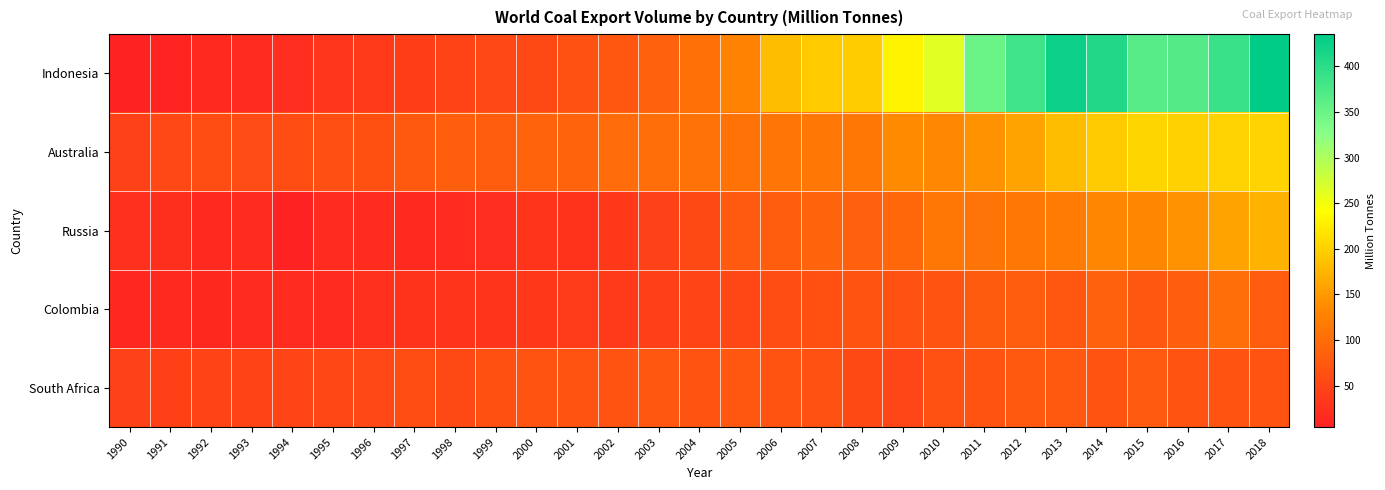

Reading left to right, transcribe all the data shown in this chart.

Indonesia: 1990=4.6	1991=7.2	1992=15.3	1993=16.7	1994=20.0	1995=31.1	1996=36.1	1997=41.4	1998=47.3	1999=54.9	2000=56.2	2001=65.6	2002=72.2	2003=87.0	2004=104.1	2005=127.4	2006=181.6	2007=193.1	2008=198.0	2009=231.4	2010=263.1	2011=350.1	2012=383.9	2013=424.1	2014=408.2	2015=365.7	2016=369.6	2017=389.5	2018=435.4
Australia: 1990=45.6	1991=54.7	1992=58.7	1993=57.8	1994=59.7	1995=62.4	1996=63.9	1997=74.1	1998=83.5	1999=79.9	2000=87.8	2001=87.2	2002=99.8	2003=101.0	2004=107.6	2005=107.4	2006=112.0	2007=112.4	2008=115.3	2009=136.5	2010=135.4	2011=144.1	2012=159.2	2013=182.0	2014=194.6	2015=204.7	2016=201.3	2017=201.7	2018=202.7
Russia: 1990=24.5	1991=21.8	1992=16.2	1993=19.2	1994=5.7	1995=17.6	1996=18.8	1997=15.0	1998=17.6	1999=21.3	2000=29.4	2001=27.1	2002=34.3	2003=45.2	2004=56.7	2005=76.0	2006=81.4	2007=88.0	2008=83.9	2009=92.3	2010=114.2	2011=109.6	2012=112.5	2013=117.5	2014=132.0	2015=133.4	2016=144.1	2017=158.3	2018=172.6
Colombia: 1990=12.6	1991=15.4	1992=13.6	1993=16.6	1994=17.3	1995=17.1	1996=23.6	1997=26.3	1998=28.8	1999=28.7	2000=34.2	2001=37.6	2002=35.2	2003=44.3	2004=49.3	2005=52.7	2006=61.2	2007=63.9	2008=67.0	2009=66.0	2010=66.9	2011=77.8	2012=81.7	2013=73.4	2014=85.7	2015=71.4	2016=82.1	2017=101.2	2018=79.5
South Africa: 1990=46.3	1991=43.8	1992=47.0	1993=46.9	1994=49.1	1995=53.4	1996=54.1	1997=58.5	1998=56.1	1999=63.7	2000=68.2	2001=68.2	2002=68.5	2003=70.9	2004=67.0	2005=70.9	2006=68.1	2007=66.1	2008=56.6	2009=51.4	2010=66.4	2011=68.4	2012=75.3	2013=74.0	2014=68.2	2015=75.4	2016=68.9	2017=70.0	2018=68.2